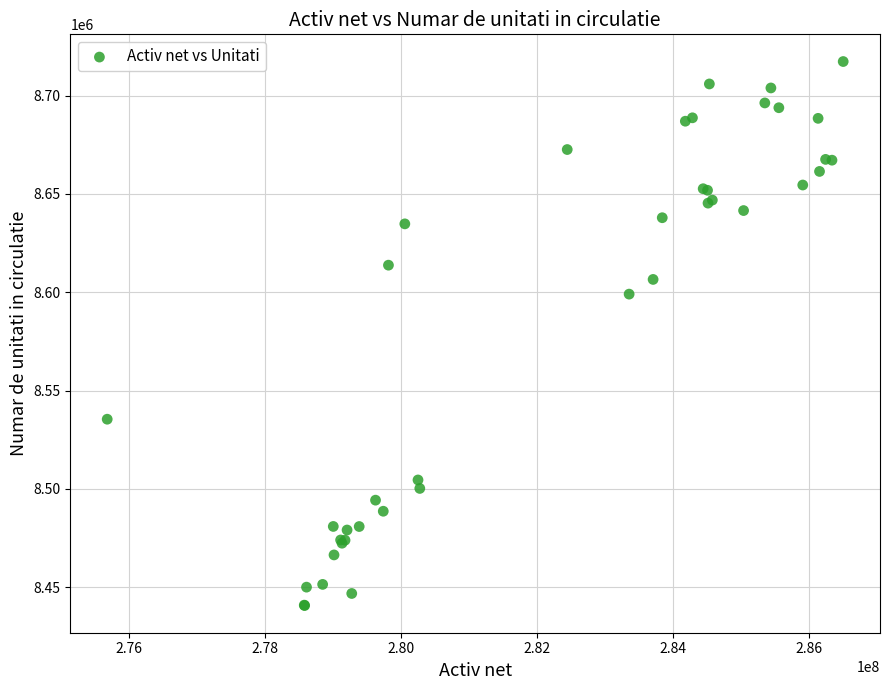

What Y value in the scatter plot is closest to 8579005?

8599036.1